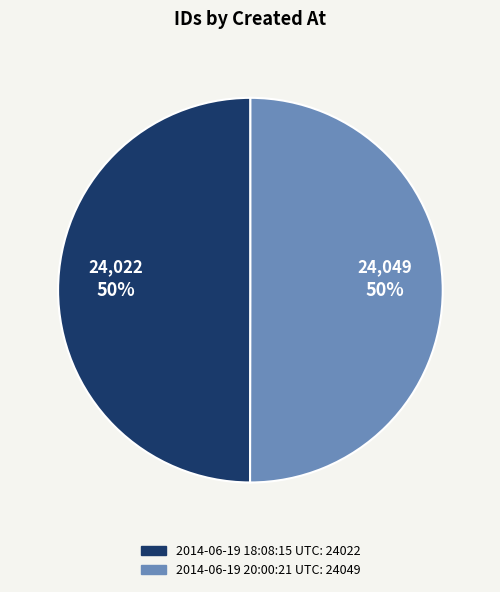

What percentage is the 2014-06-19 20:00:21 UTC slice, to the nearest percent?

50%